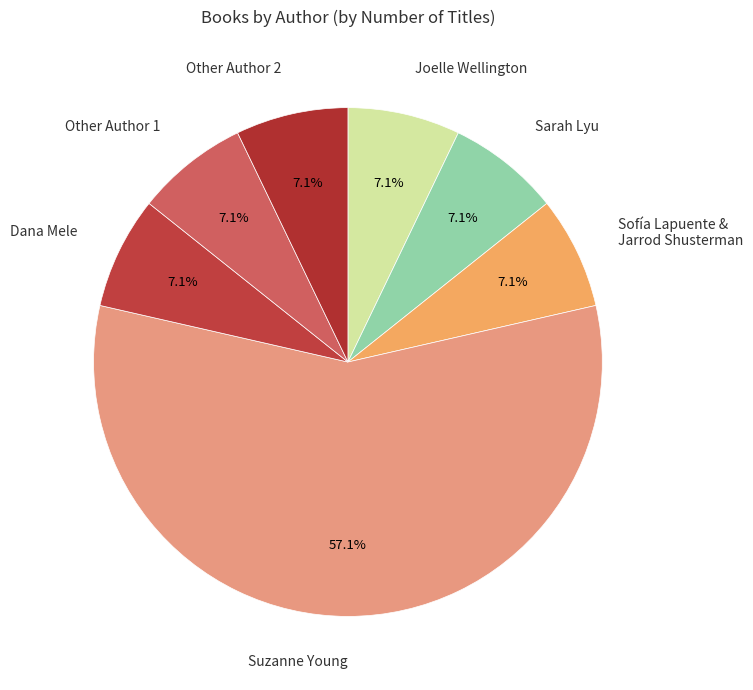

Do Joelle Wellington and Other Author 2 together represent more than half of the pie?

No